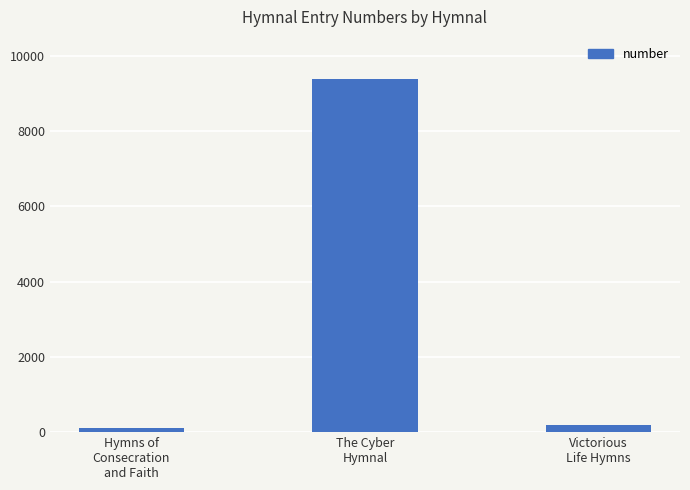

What is the sum of all values?

9681